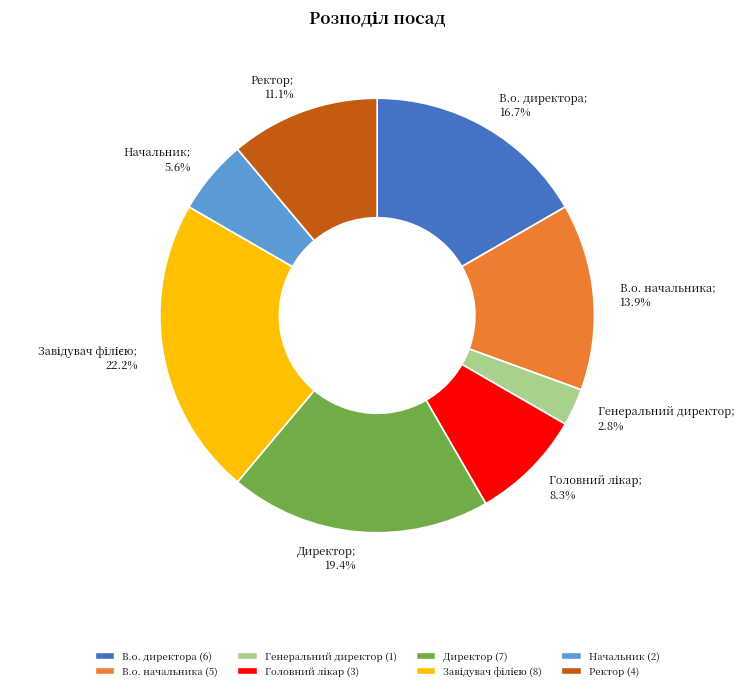

What is the smallest slice in the pie chart?

Генеральний директор